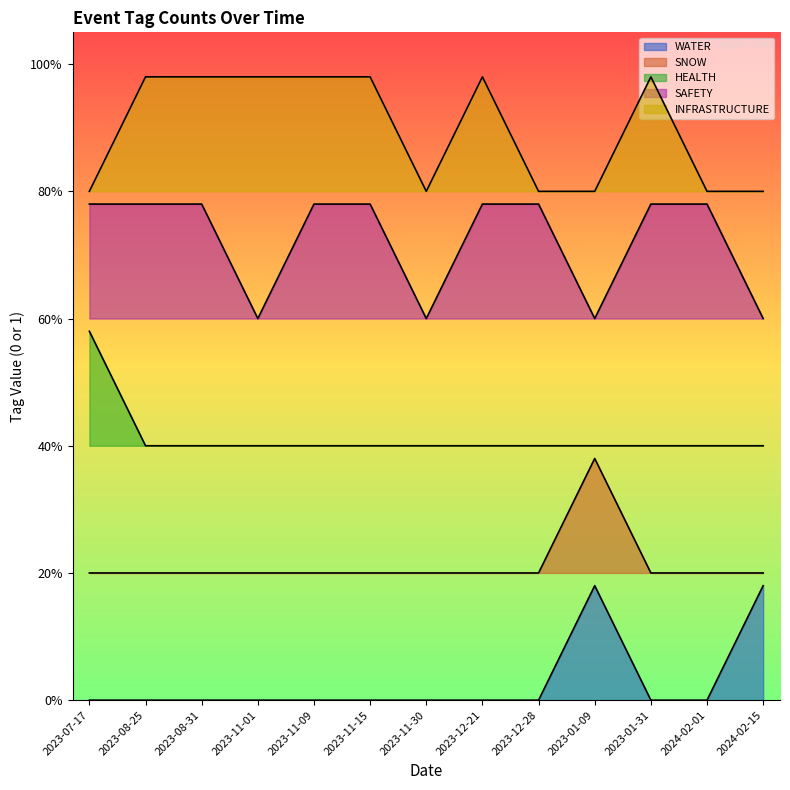

Reading left to right, list all the values displayed in this chart.

WATER: 2023-07-17=0.0	2023-08-25=0.0	2023-08-31=0.0	2023-11-01=0.0	2023-11-09=0.0	2023-11-15=0.0	2023-11-30=0.0	2023-12-21=0.0	2023-12-28=0.0	2023-01-09=0.2	2023-01-31=0.0	2024-02-01=0.0	2024-02-15=0.2
SNOW: 2023-07-17=0.2	2023-08-25=0.2	2023-08-31=0.2	2023-11-01=0.2	2023-11-09=0.2	2023-11-15=0.2	2023-11-30=0.2	2023-12-21=0.2	2023-12-28=0.2	2023-01-09=0.4	2023-01-31=0.2	2024-02-01=0.2	2024-02-15=0.2
HEALTH: 2023-07-17=0.6	2023-08-25=0.4	2023-08-31=0.4	2023-11-01=0.4	2023-11-09=0.4	2023-11-15=0.4	2023-11-30=0.4	2023-12-21=0.4	2023-12-28=0.4	2023-01-09=0.4	2023-01-31=0.4	2024-02-01=0.4	2024-02-15=0.4
SAFETY: 2023-07-17=0.8	2023-08-25=0.8	2023-08-31=0.8	2023-11-01=0.6	2023-11-09=0.8	2023-11-15=0.8	2023-11-30=0.6	2023-12-21=0.8	2023-12-28=0.8	2023-01-09=0.6	2023-01-31=0.8	2024-02-01=0.8	2024-02-15=0.6
INFRASTRUCTURE: 2023-07-17=0.8	2023-08-25=1.0	2023-08-31=1.0	2023-11-01=1.0	2023-11-09=1.0	2023-11-15=1.0	2023-11-30=0.8	2023-12-21=1.0	2023-12-28=0.8	2023-01-09=0.8	2023-01-31=1.0	2024-02-01=0.8	2024-02-15=0.8